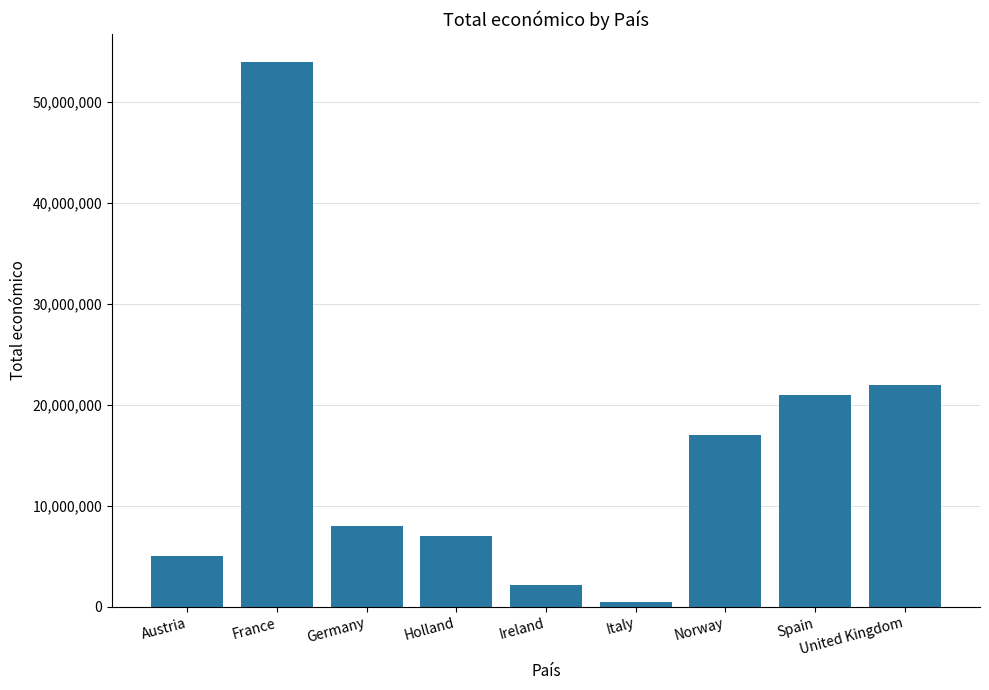

Reading left to right, what are all the values shown in this chart?

4999972	54040801	8014100	6999596	2115541	486000	17036303	20972057	21963256